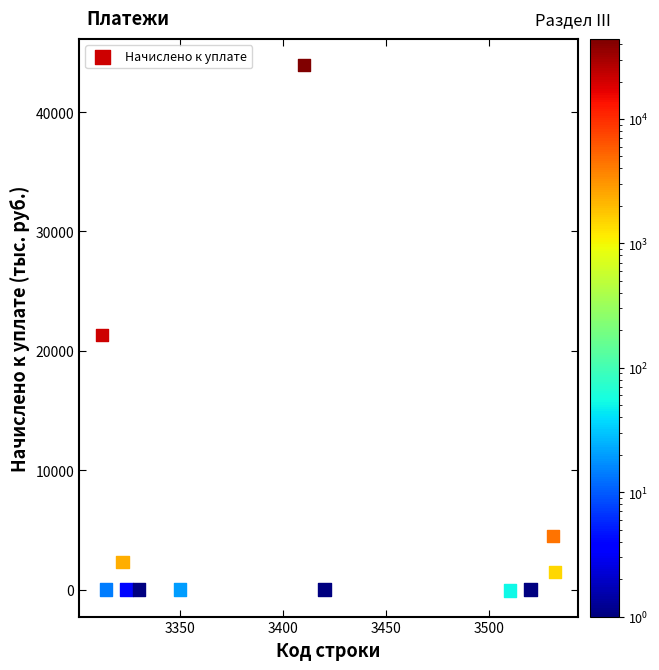

What Y value in the scatter plot is closest to 21934?

21350